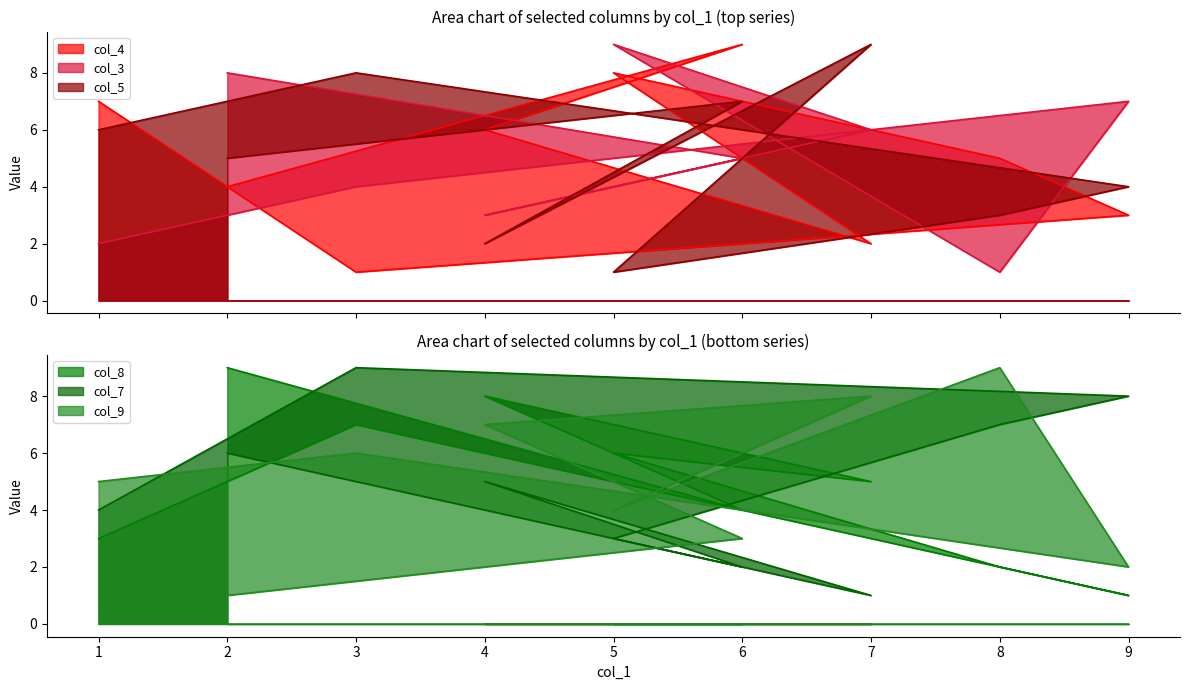

How many lines are shown in the chart?

6